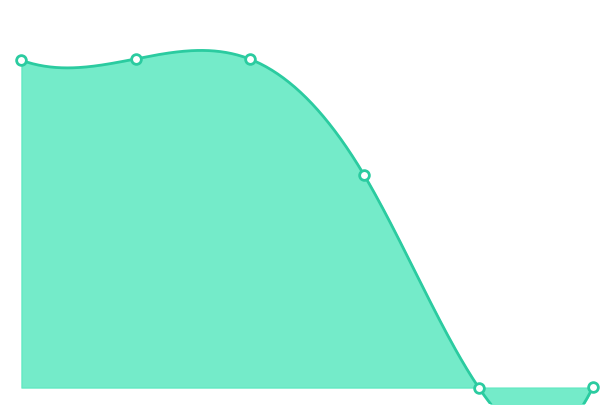

Reading left to right, what are all the values shown in this chart?

99.6	100.0	99.9	64.5	0.0	0.2